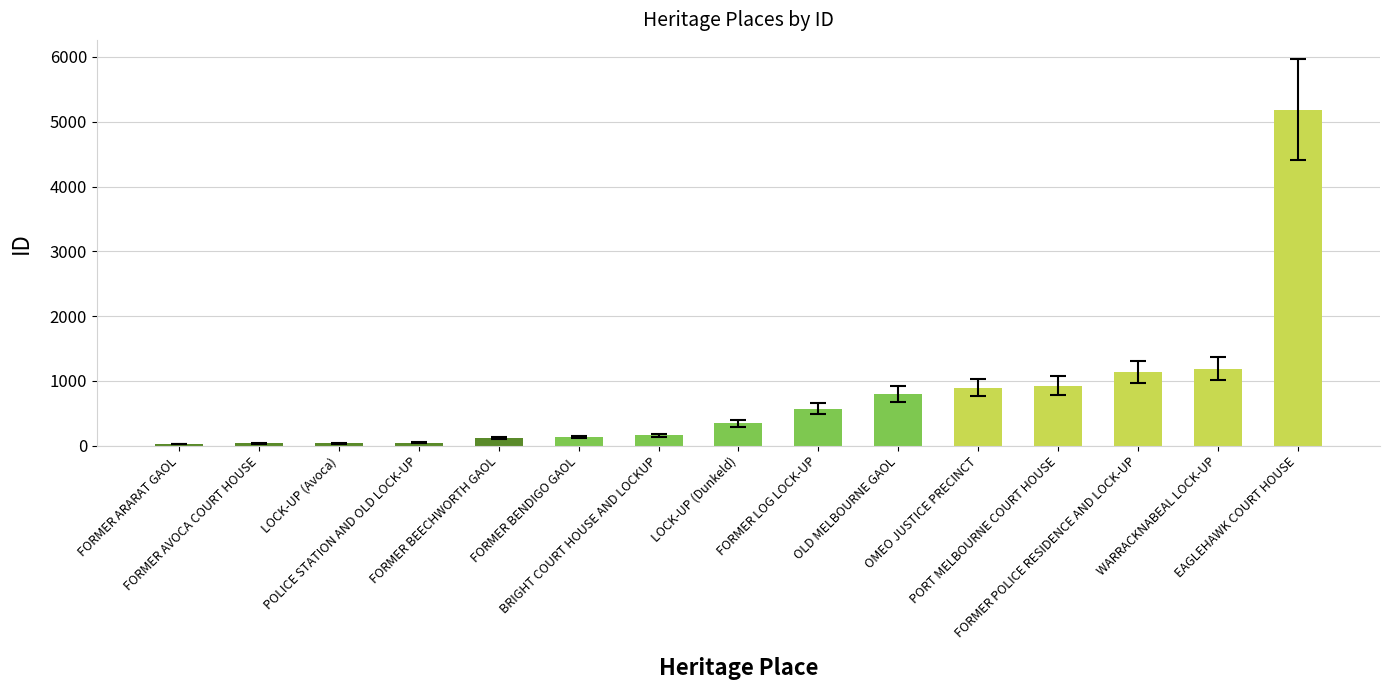

How many categories are shown in the chart?

15